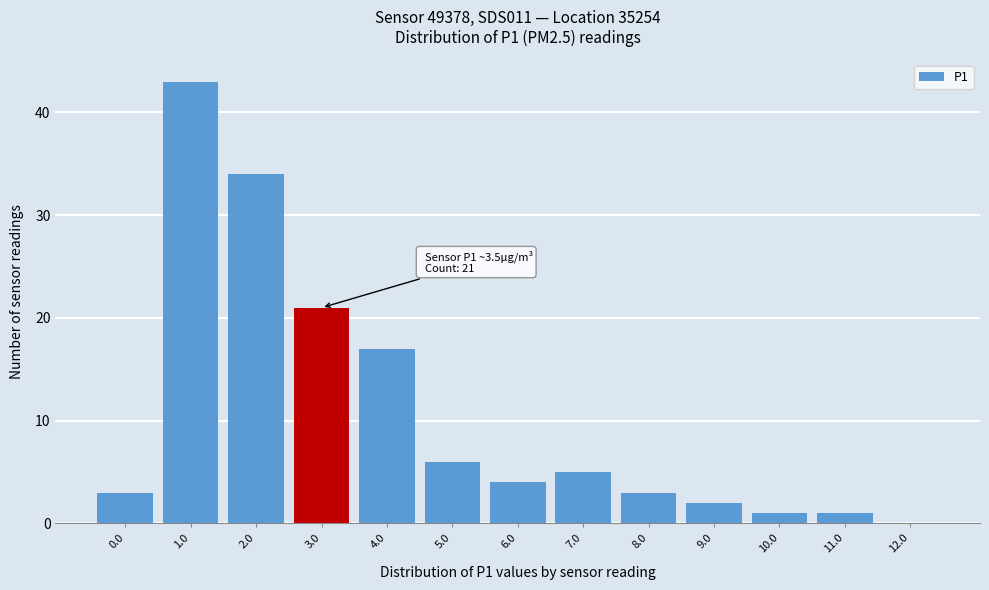

Reading left to right, transcribe all the data shown in this chart.

0.0=3	1.0=43	2.0=34	3.0=21	4.0=17	5.0=6	6.0=4	7.0=5	8.0=3	9.0=2	10.0=1	11.0=1	12.0=0